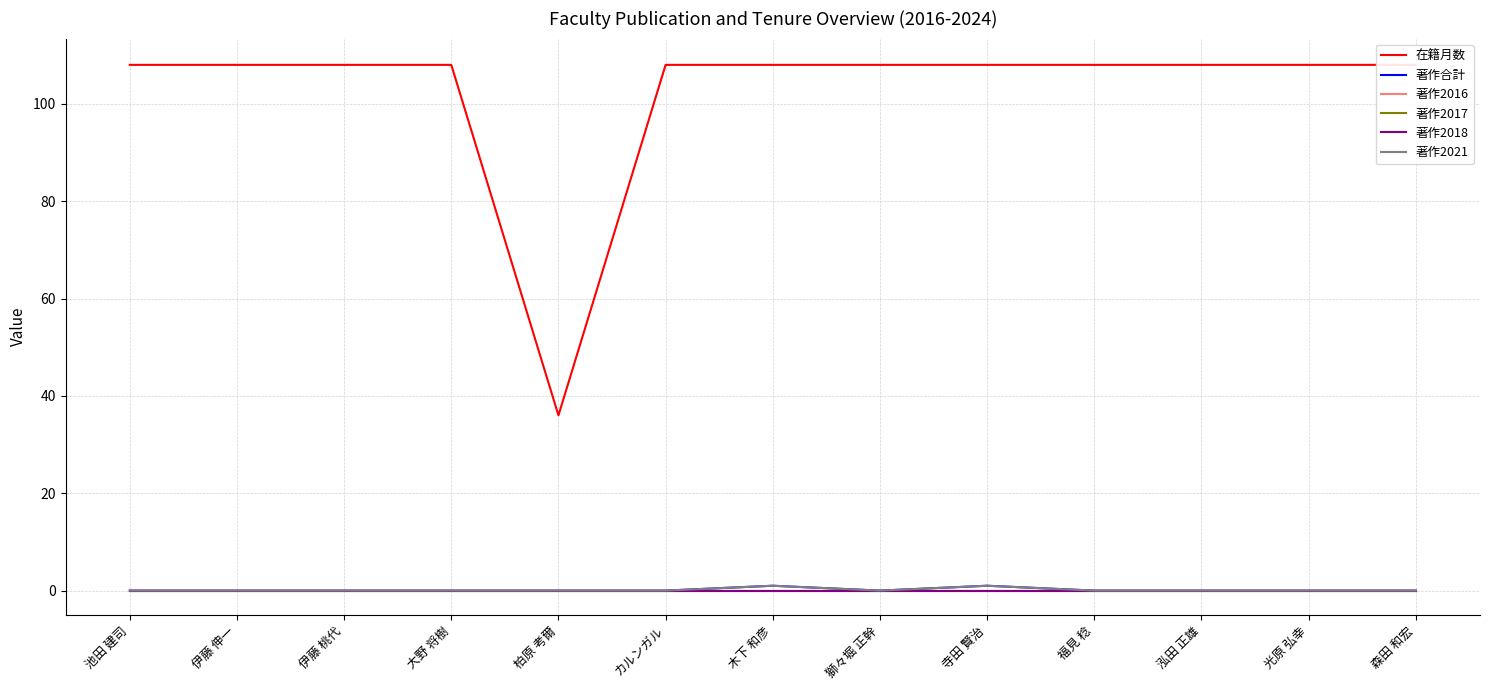

What position from the left is 寺田 賢治?

9